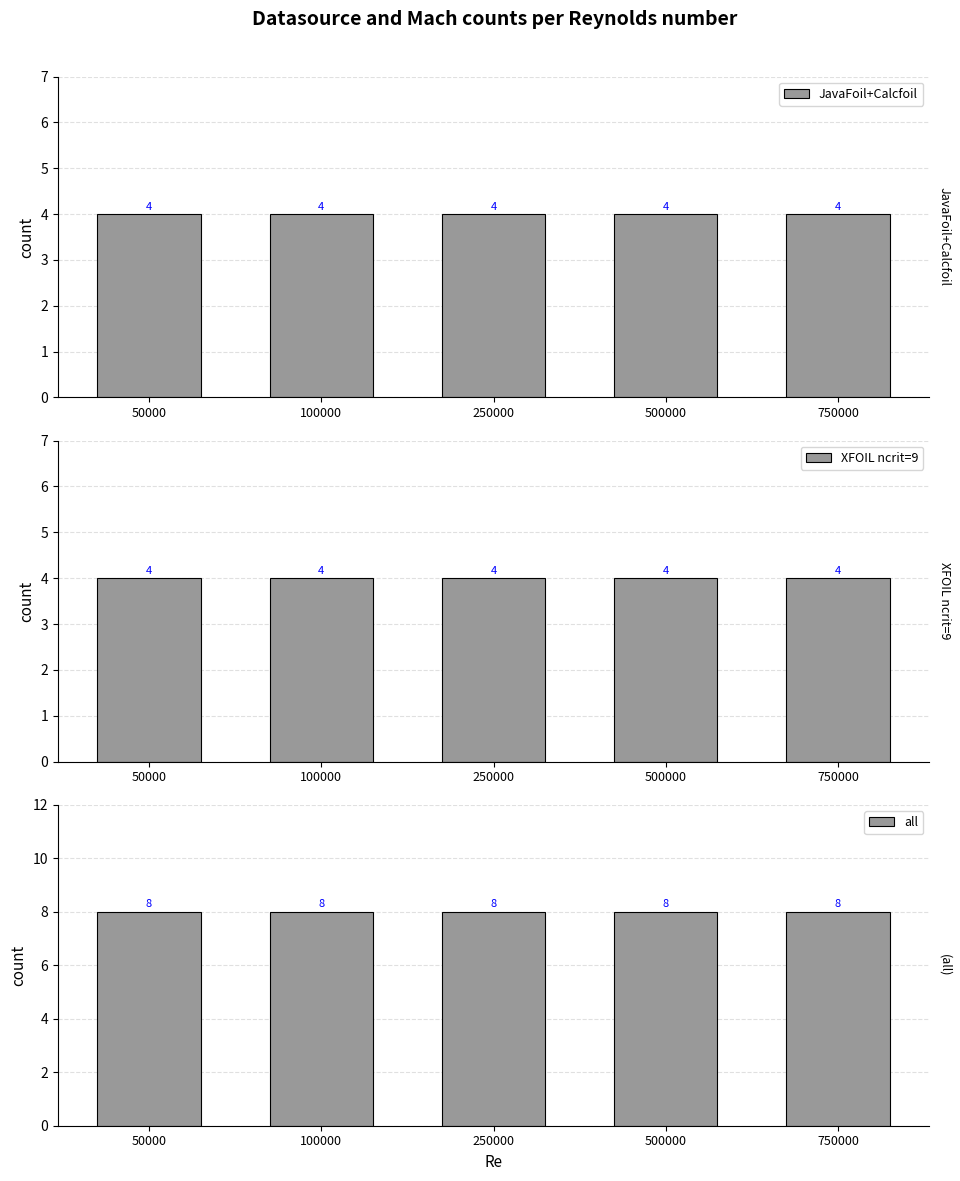

Where is XFOIL ncrit=9 nearest to the value 4?

50000